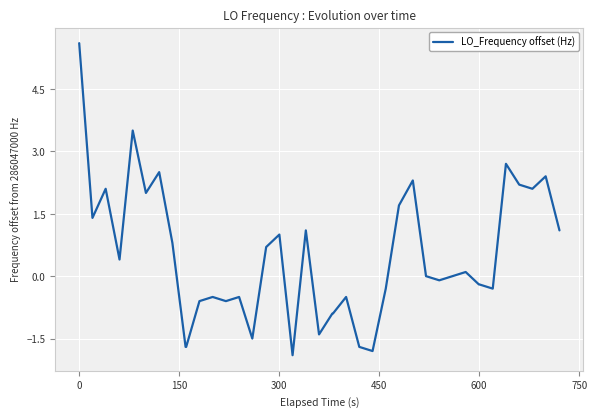

What is the greatest value displayed?

5.6